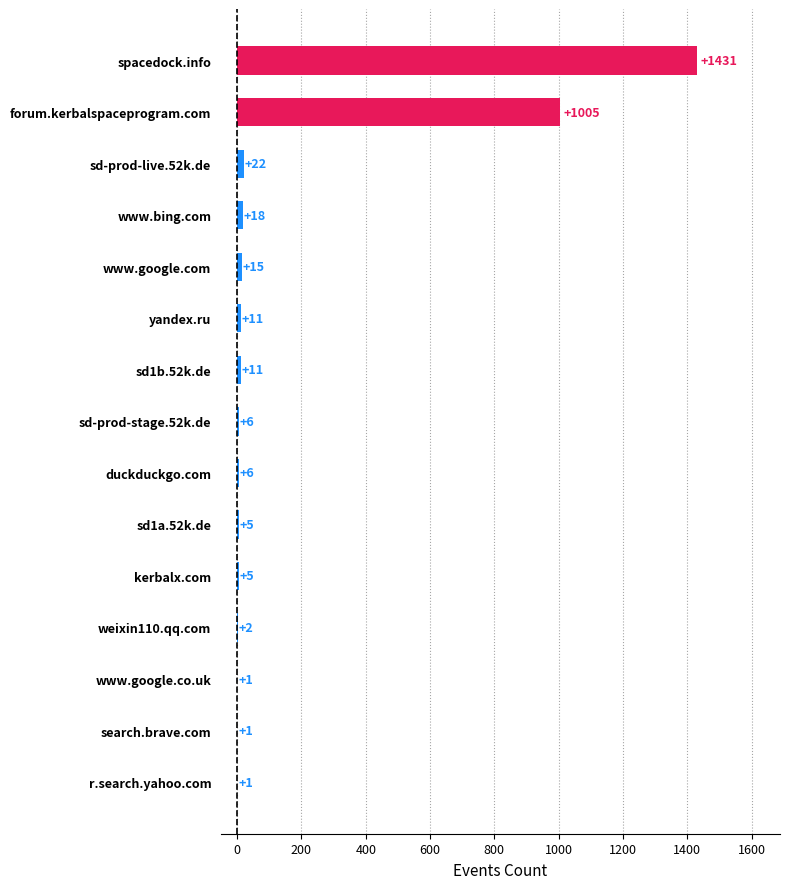

What is the change in value from weixin110.qq.com to sd1b.52k.de?

+9